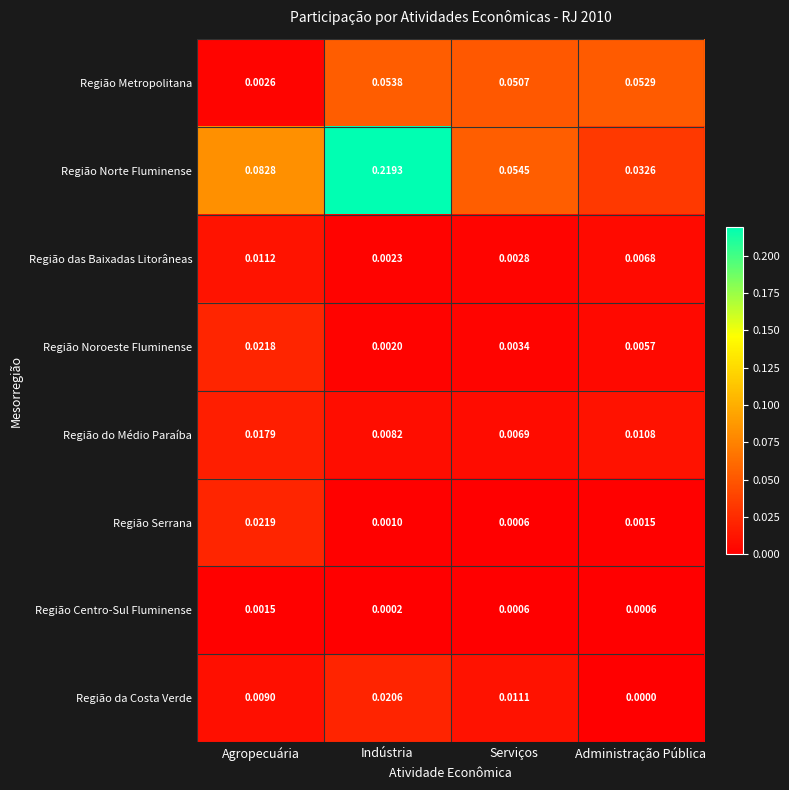

Which series has the largest total across all categories?

Região Norte Fluminense